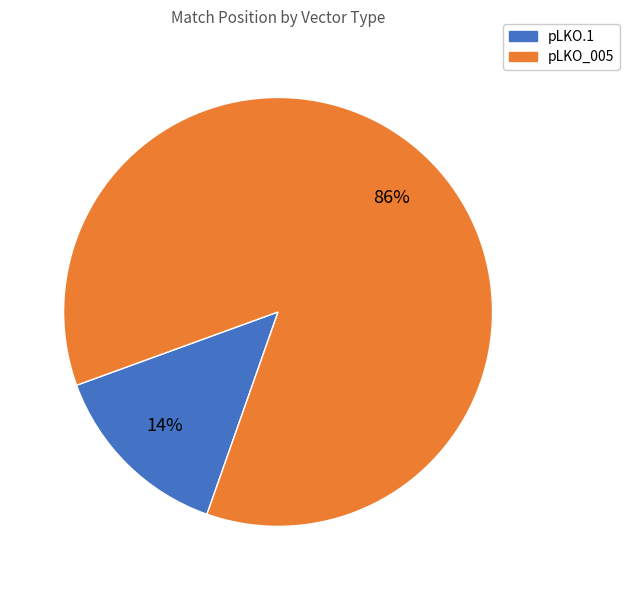

Is there a majority slice in this chart?

Yes